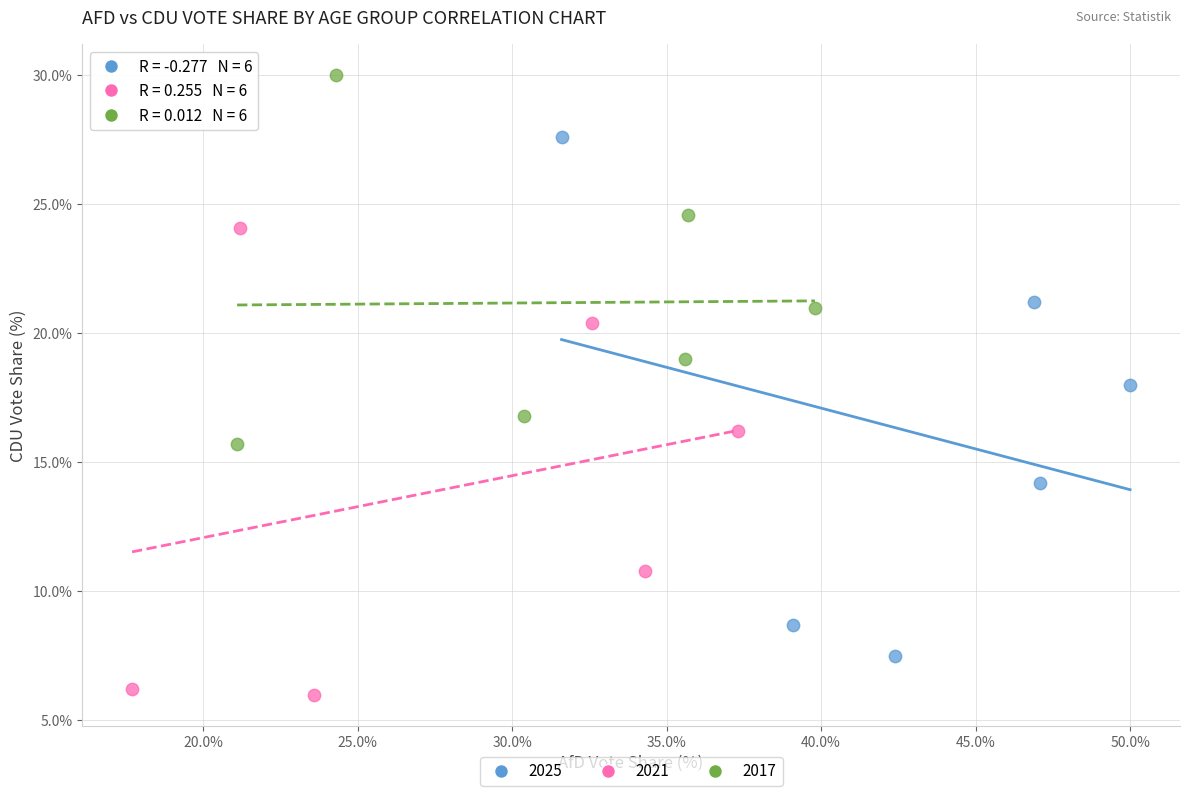

What are all the series names shown in the legend?

2025, 2021, 2017